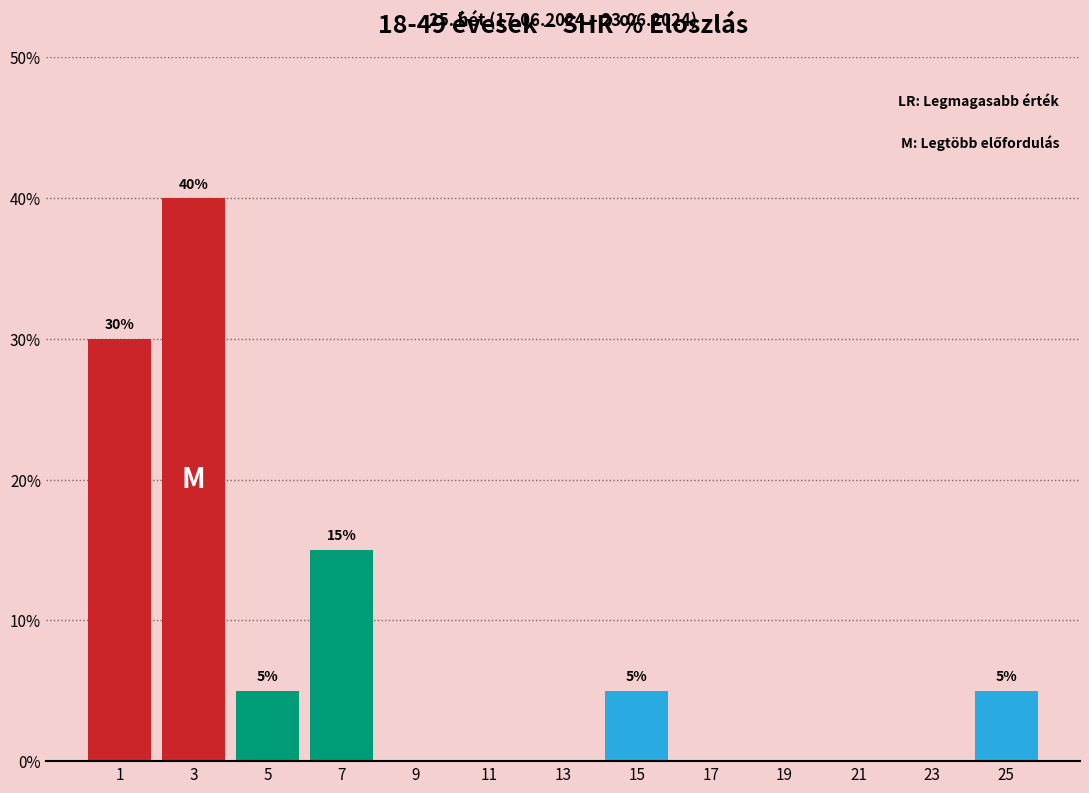

Reading left to right, extract all data points from this chart.

1=30	3=40	5=5	7=15	9=0	11=0	13=0	15=5	17=0	19=0	21=0	23=0	25=5